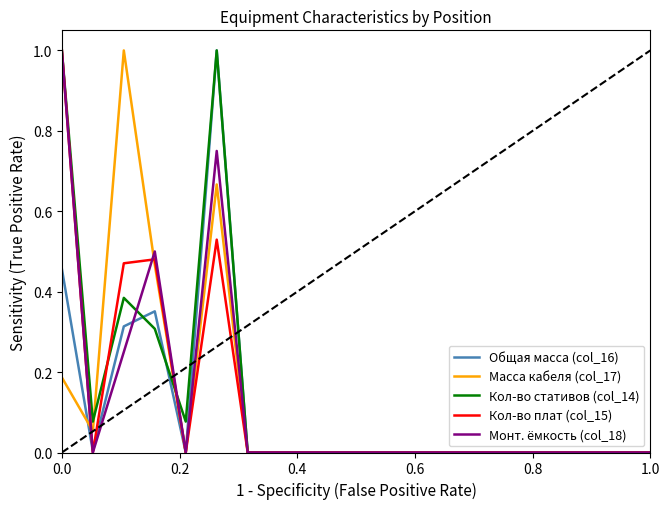

What is the maximum value for Кол-во стативов (col_14)?

1.0